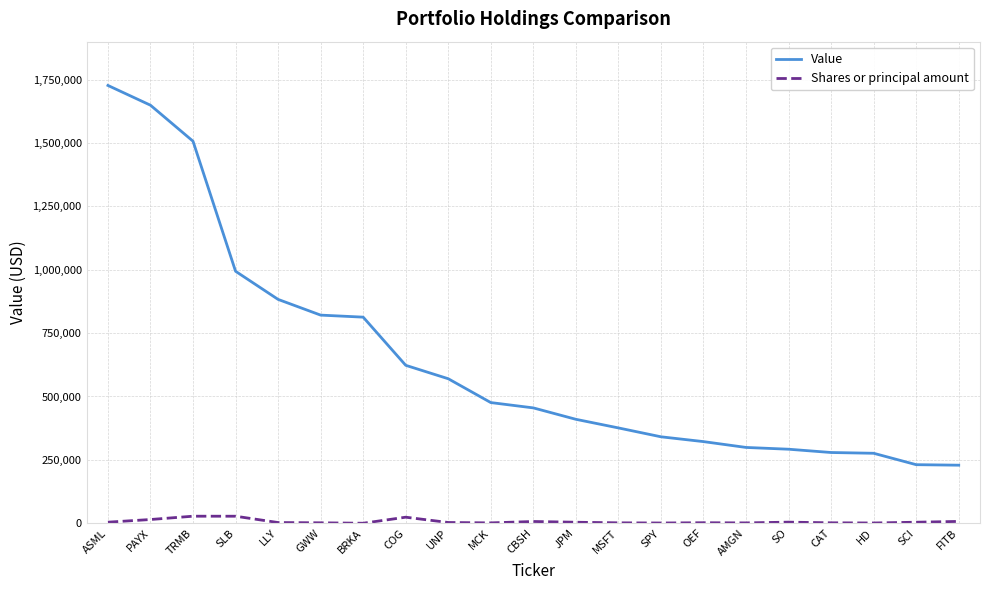

How many lines are shown in the chart?

2